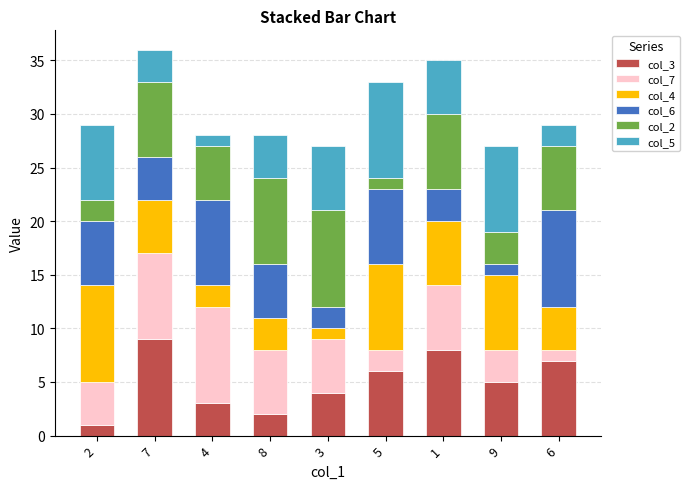

What is the label of the 4th bar from the left?

8